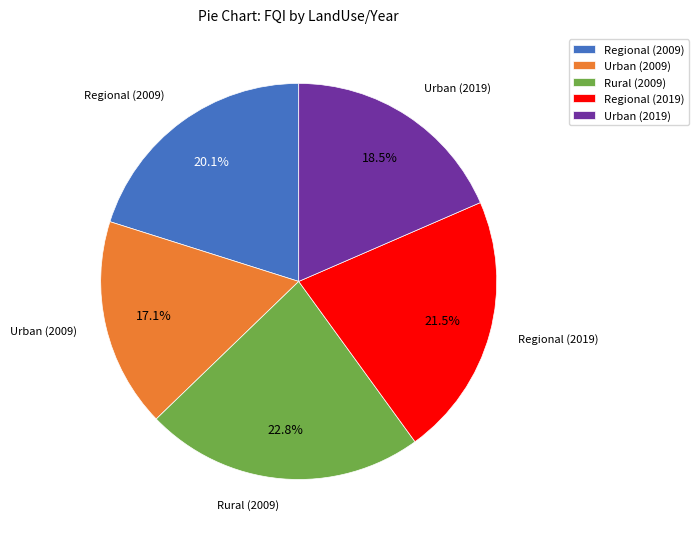

To the nearest percent, what is the average slice percentage?

20%